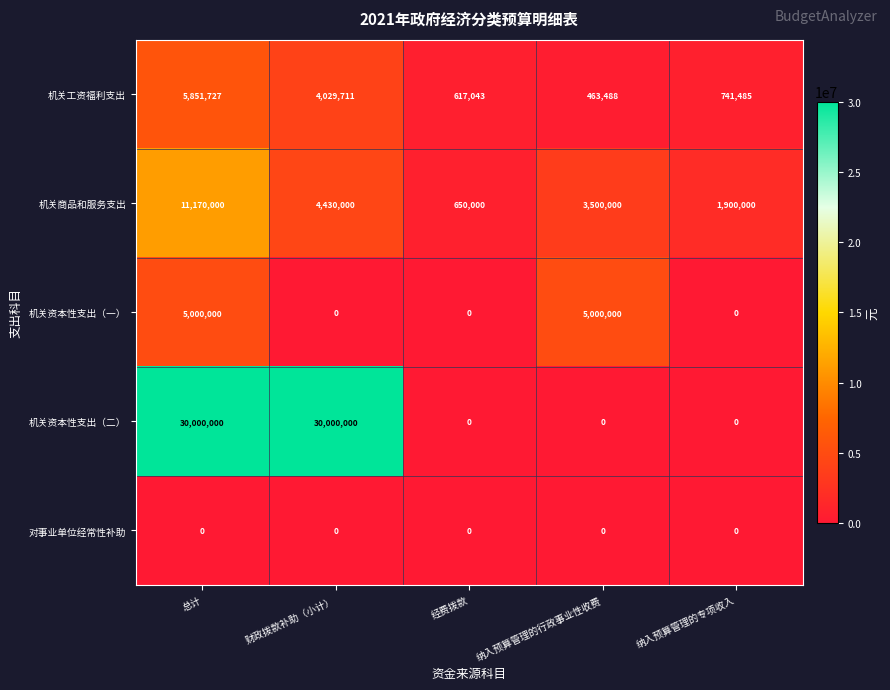

What is the difference between the maximum and second lowest values in the 机关资本性支出（一） series?

5000000